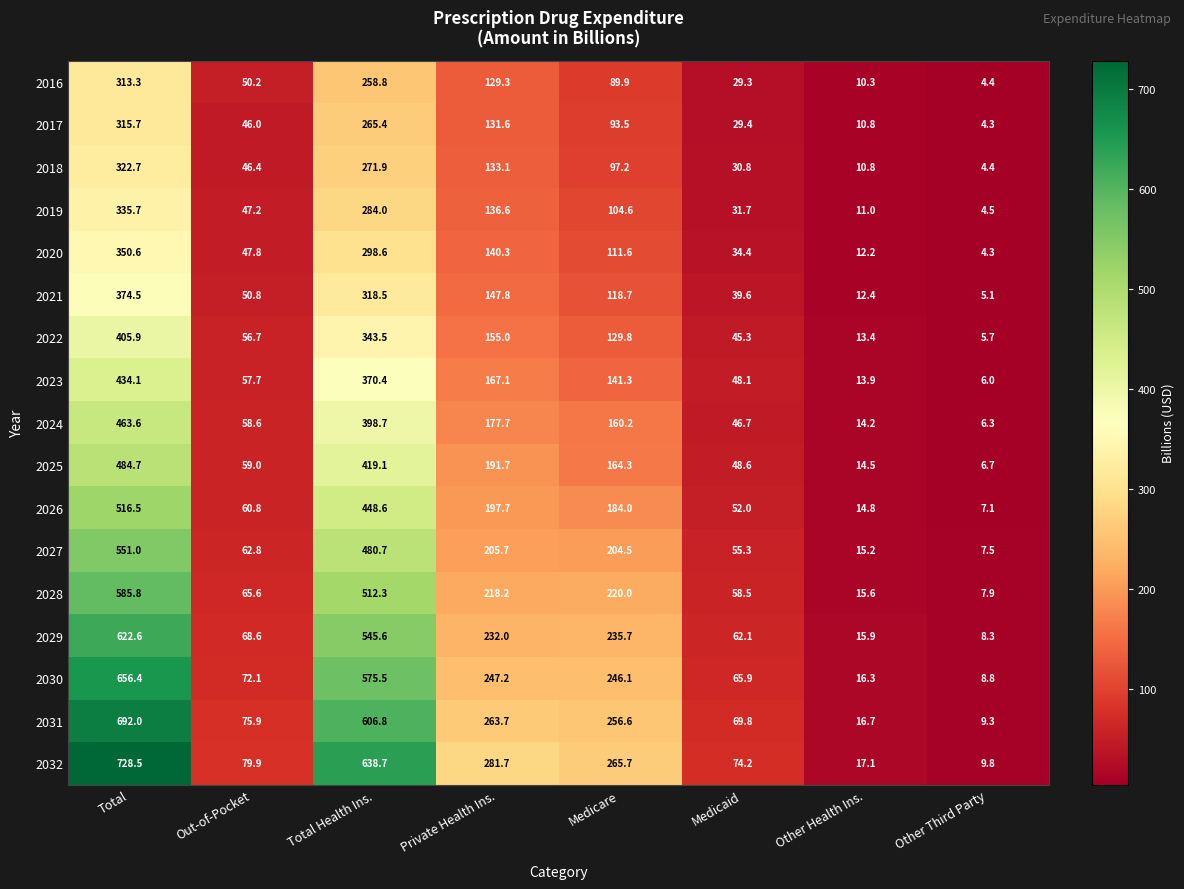

At which label does 2018 reach its minimum?

Other Third Party